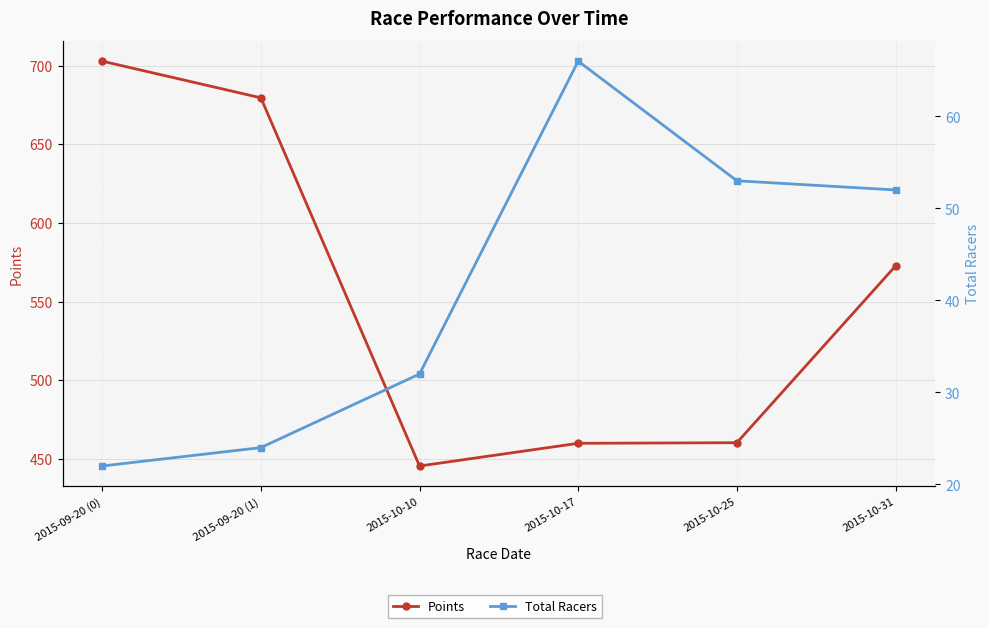

Is it true that Points equals 459.9 at 2015-10-17?

True